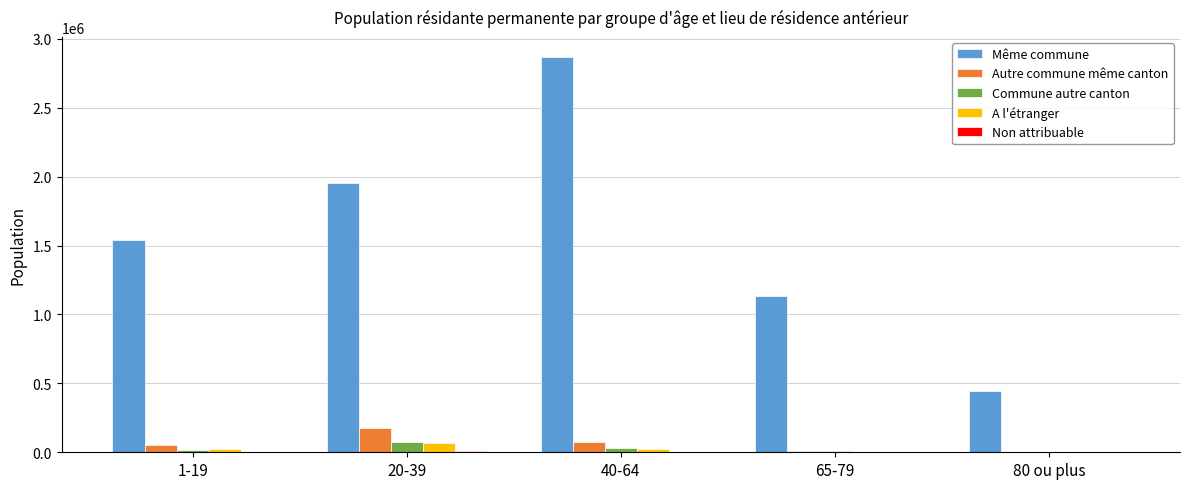

At which category is the sum across all series the highest?

40-64